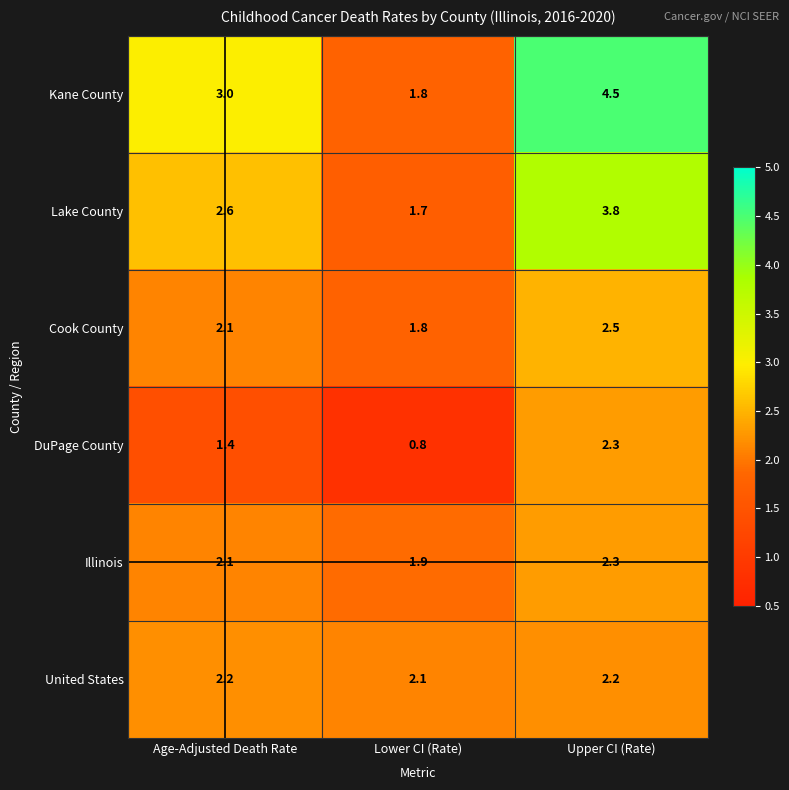

At which label is Cook County closest to 2?

Age-Adjusted Death Rate